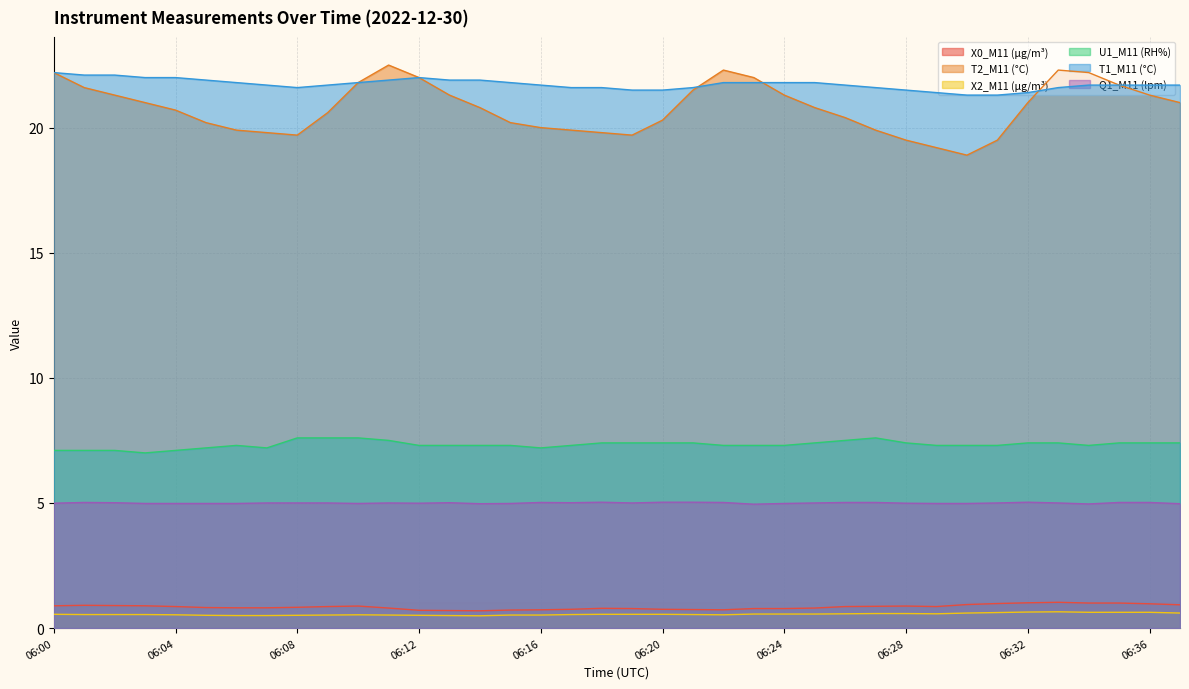

Count the number of categories in the chart.

38